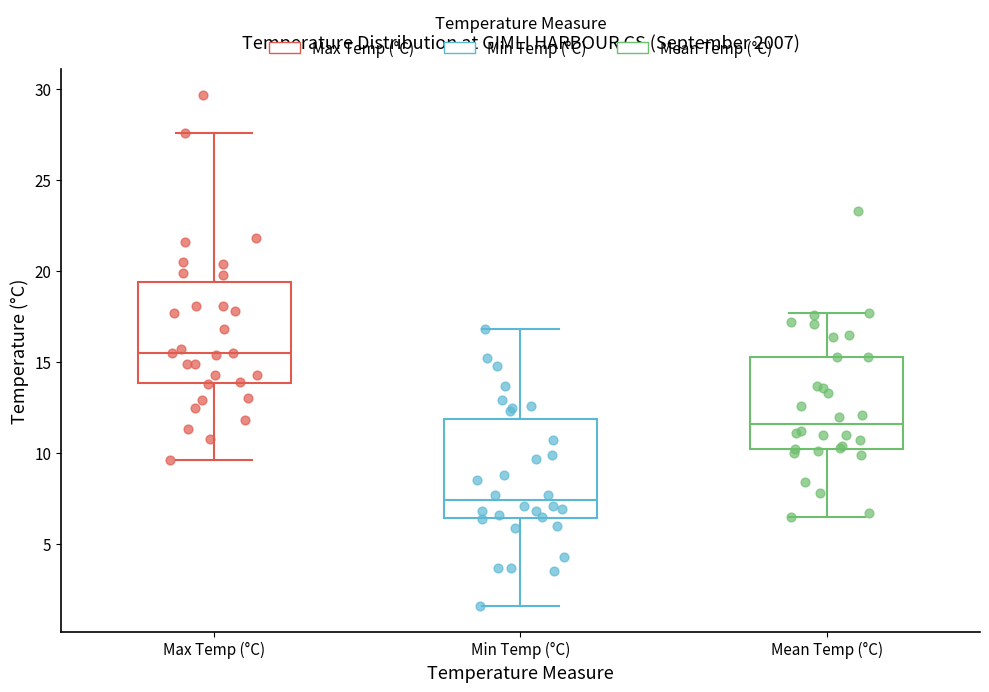

Which box's median line is the lowest?

Min Temp (°C)